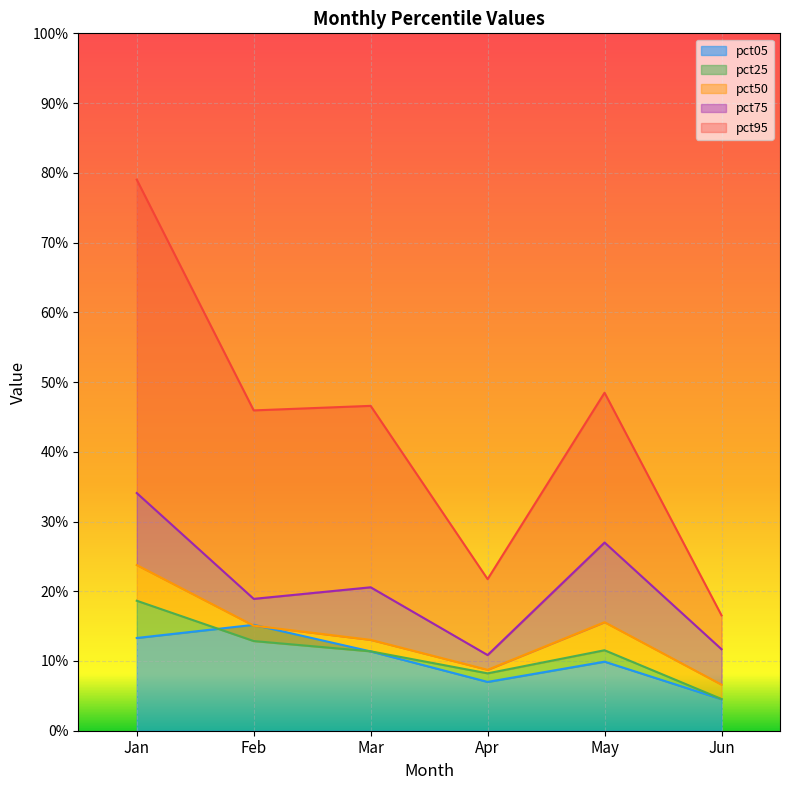

True or false: pct50 and pct25 intersect in this chart.

False